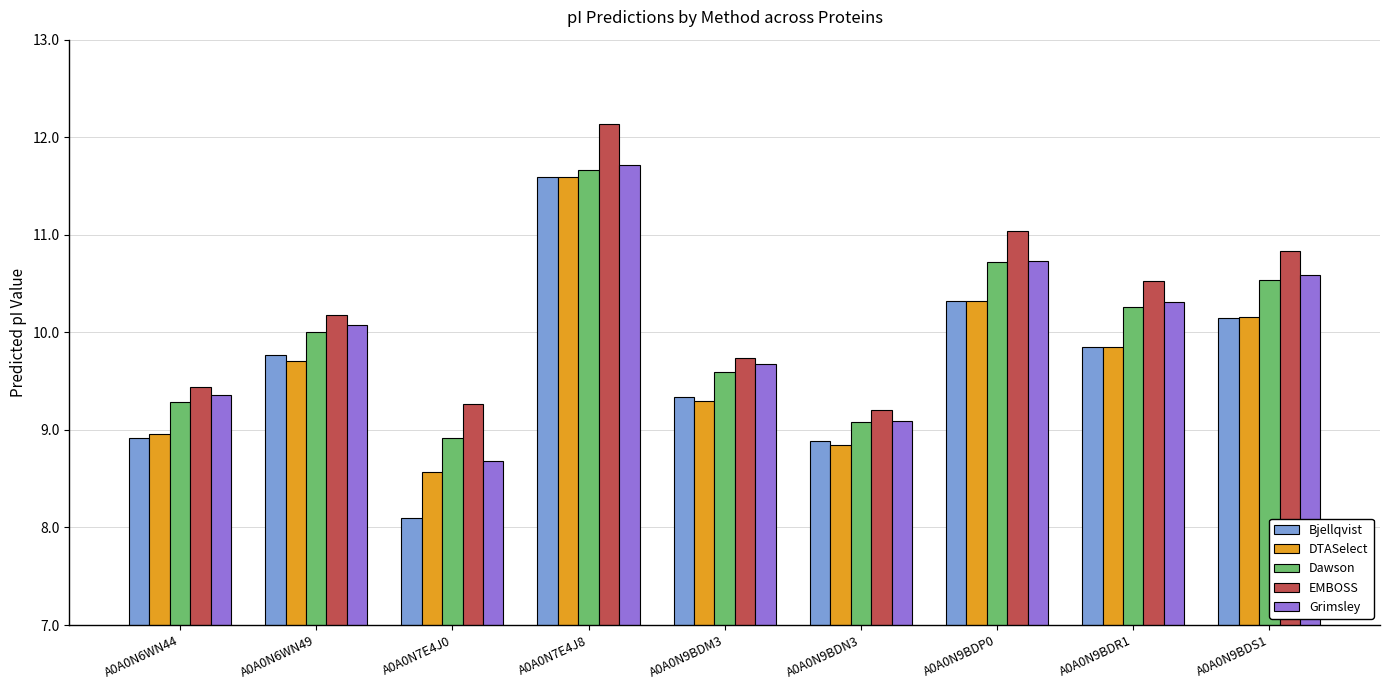

Which label corresponds to the smallest value in the chart?

A0A0N7E4J0